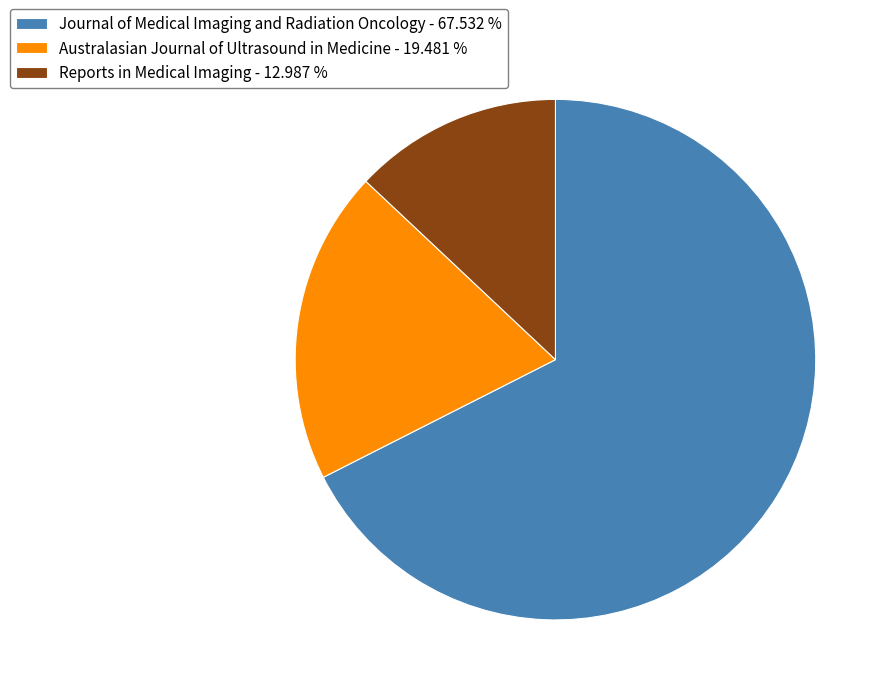

How many slices are in this pie chart?

3